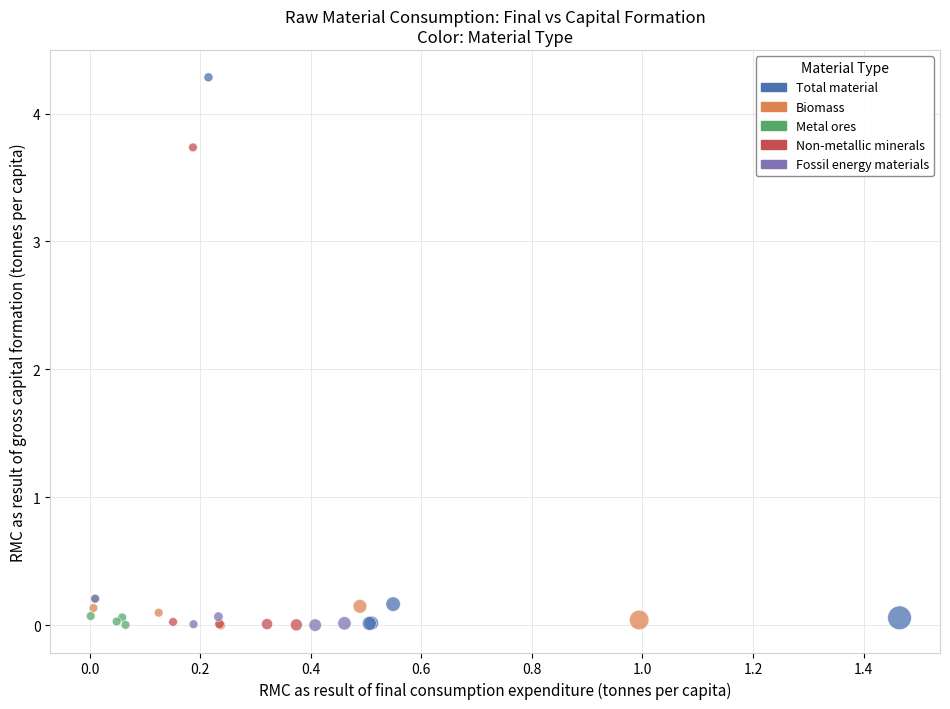

Which series contains the highest Y value?

Total material